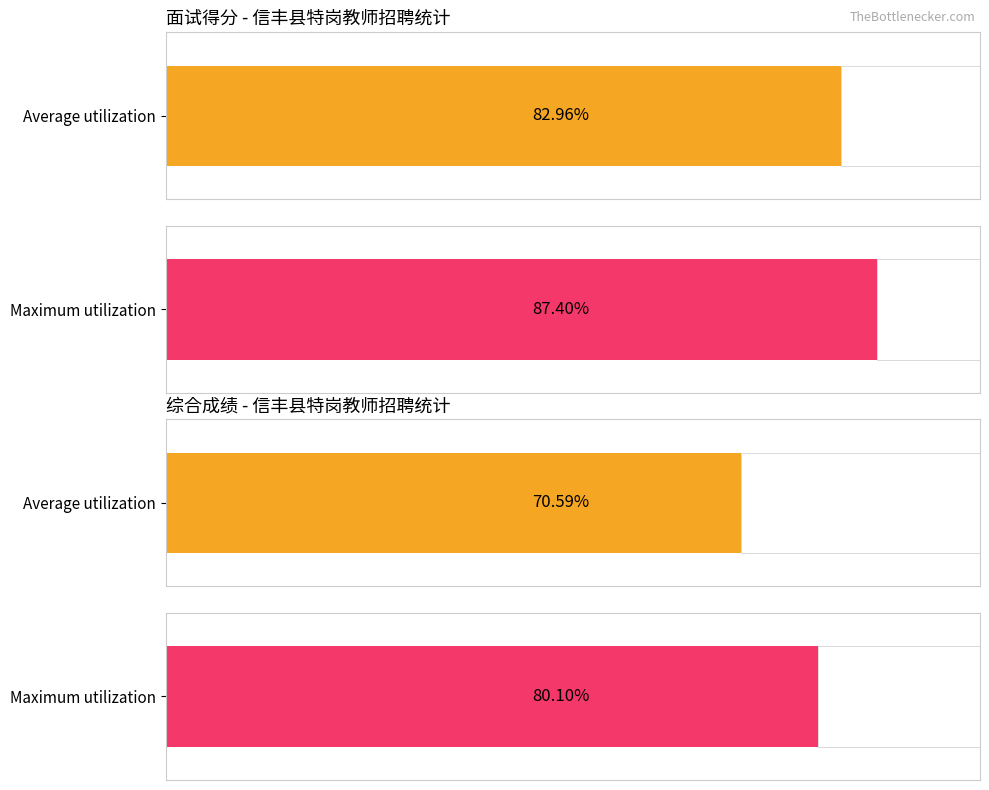

Rank the series by their average value, from lowest to highest.

综合成绩, 面试得分